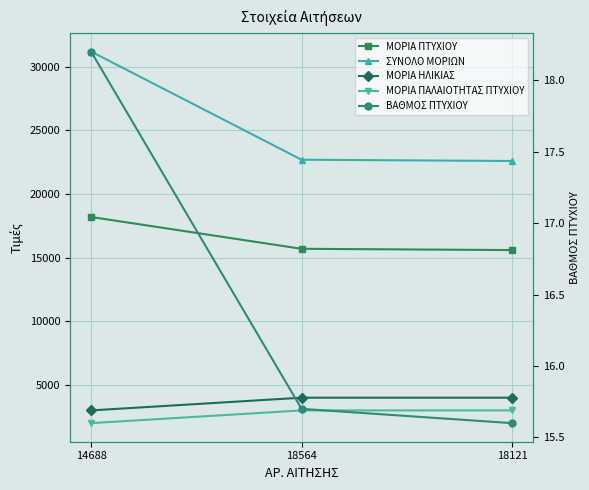

Reading left to right, what are all the values shown in this chart?

ΜΟΡΙΑ ΠΤΥΧΙΟΥ: 18200.0	15700.0	15600.0
ΣΥΝΟΛΟ ΜΟΡΙΩΝ: 31200.0	22700.0	22600.0
ΜΟΡΙΑ ΗΛΙΚΙΑΣ: 3000.0	4000.0	4000.0
ΜΟΡΙΑ ΠΑΛΑΙΟΤΗΤΑΣ ΠΤΥΧΙΟΥ: 2000.0	3000.0	3000.0
ΒΑΘΜΟΣ ΠΤΥΧΙΟΥ: 18.2	15.7	15.6